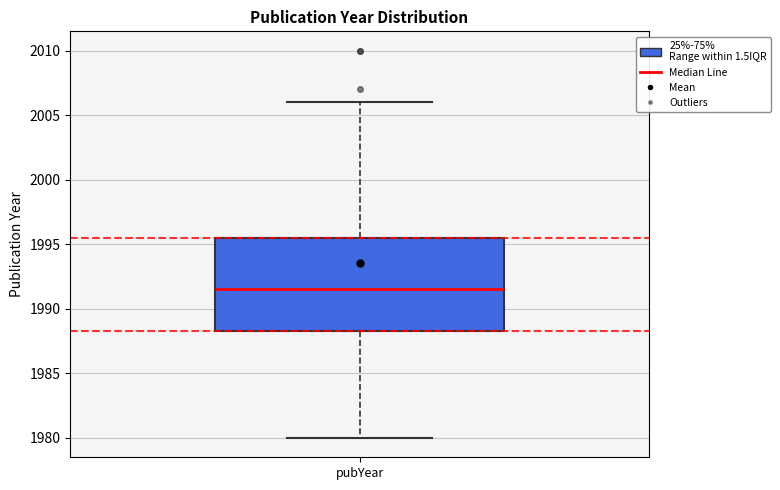

Read this box plot against the y-axis: the position of the median line, the range covered by the box, and the ends of both whiskers. The values are not printed on the chart, so give them approximately, as read against the axis.

median 1991.5, box 1988.5 to 1995.5, whiskers 1980.0 to 2006.0